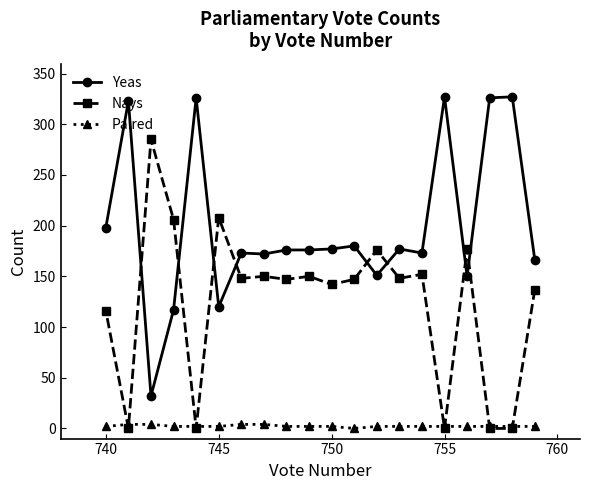

Which series has the largest total across all categories?

Yeas